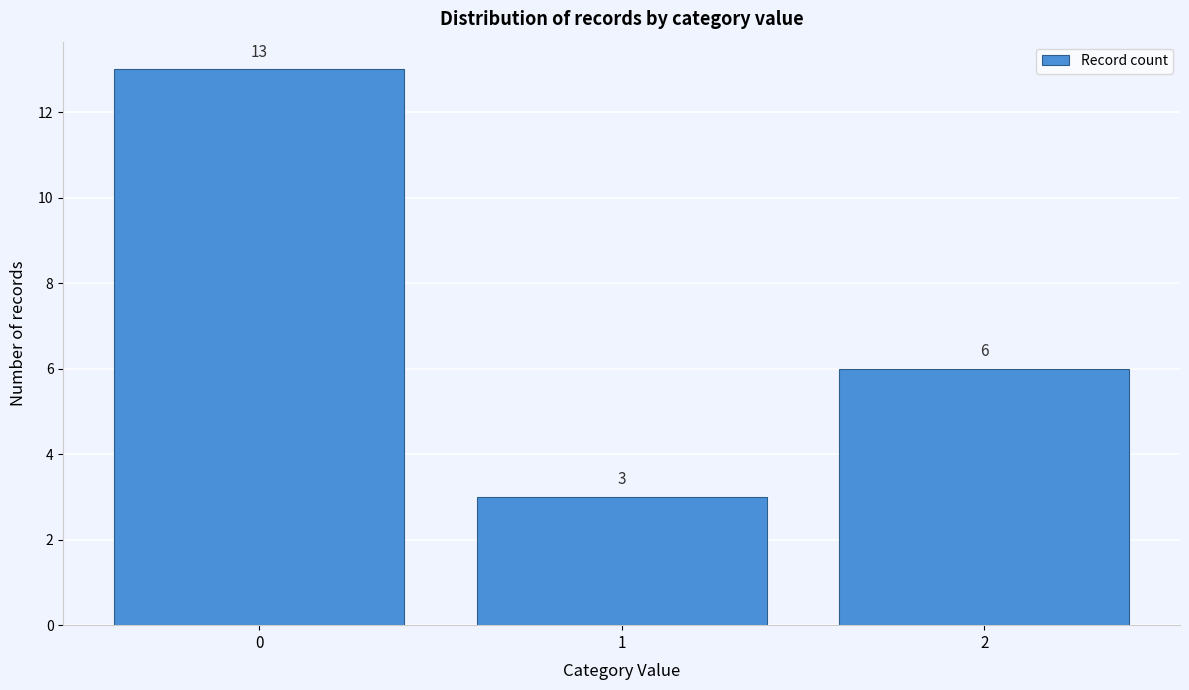

How tall is the bar that spans -0.5 to 0.5 on the x-axis?

13